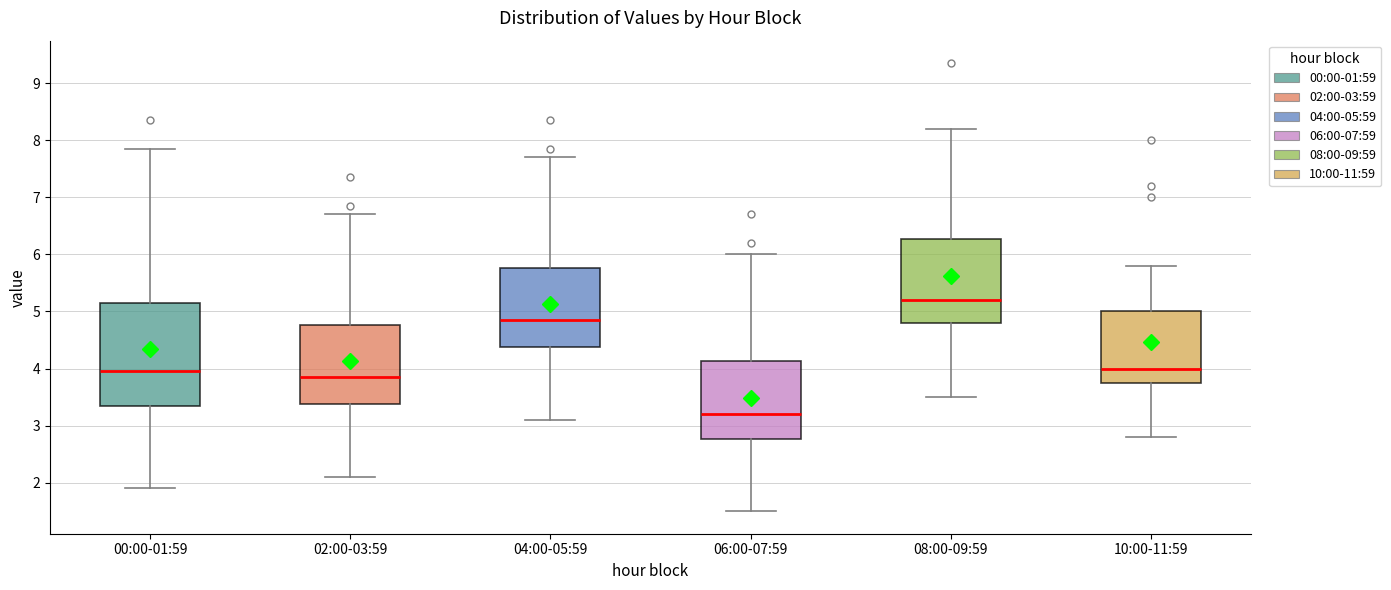

Reading left to right, transcribe this box plot: for each box, give where its median line is, the range the box spans, and where its two whiskers end, as read against the y-axis. The values are not printed on the chart, so give them approximately, as read against the axis.

00:00-01:59: median 4.0, box 3.3 to 5.2, whiskers 1.9 to 7.9
02:00-03:59: median 3.9, box 3.4 to 4.8, whiskers 2.1 to 6.7
04:00-05:59: median 4.9, box 4.4 to 5.8, whiskers 3.1 to 7.7
06:00-07:59: median 3.2, box 2.8 to 4.1, whiskers 1.5 to 6.0
08:00-09:59: median 5.2, box 4.8 to 6.3, whiskers 3.5 to 8.2
10:00-11:59: median 4.0, box 3.8 to 5.0, whiskers 2.8 to 5.8